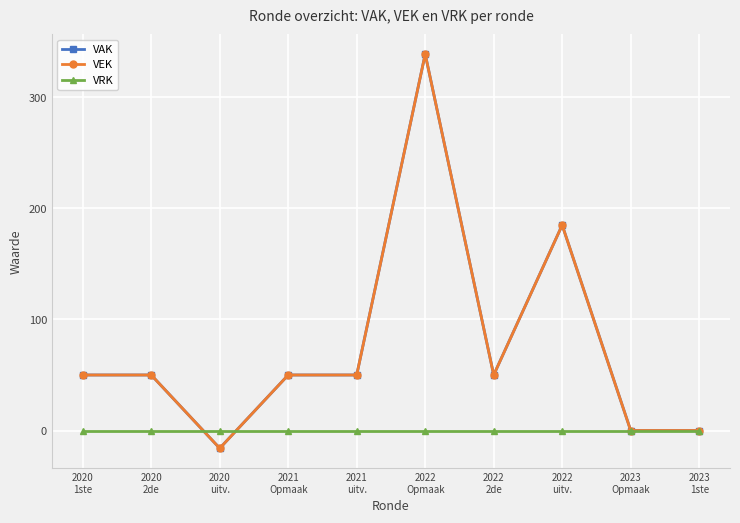

The VRK series shows 0 at 2021
Opmaak. True or false?

True